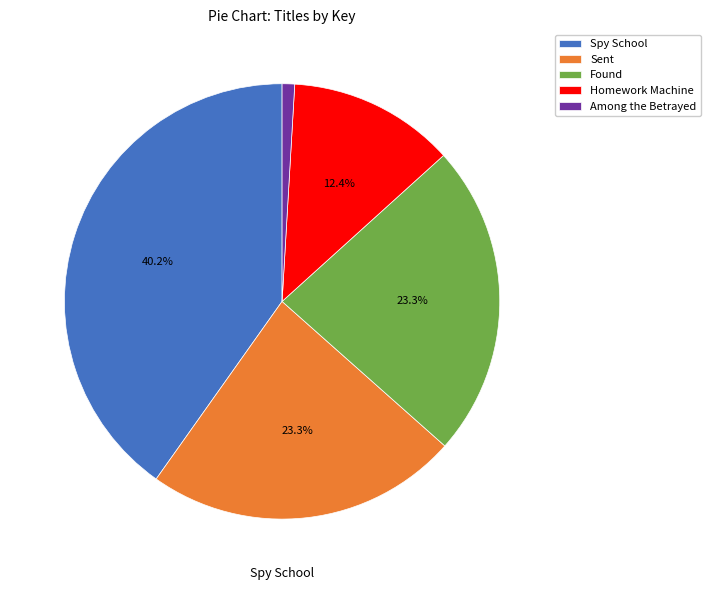

What percentage is NOT represented by Found?

76.7%